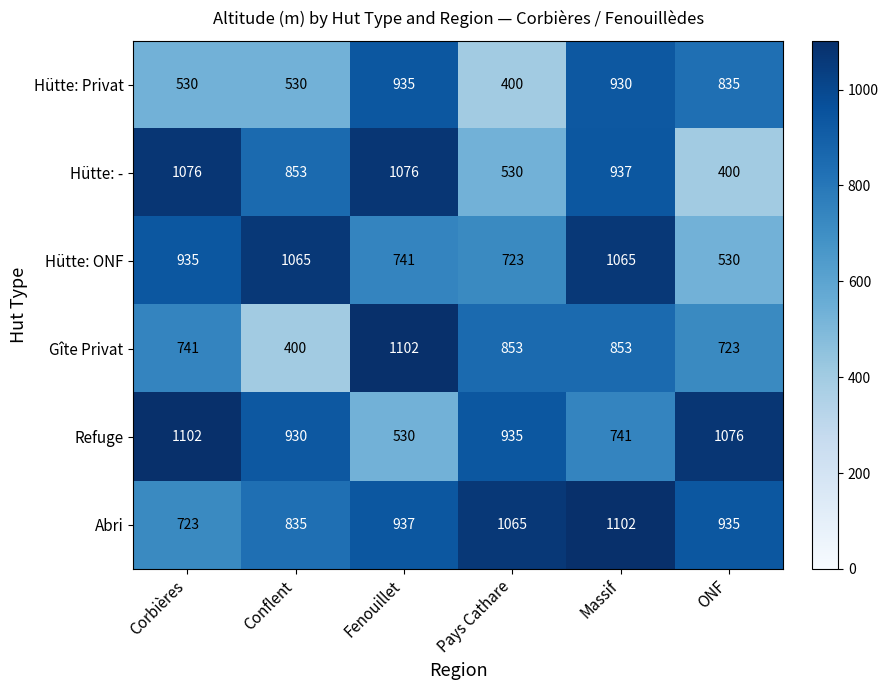

What is the total value across all series at Corbières?

5107